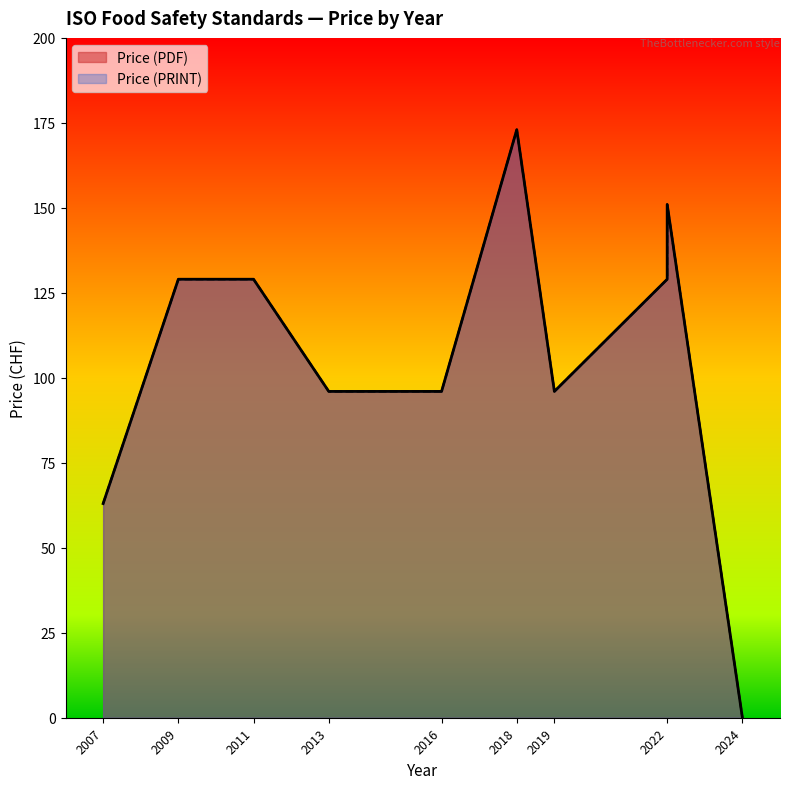

Which has a higher value, 2013 or 2022?

2022